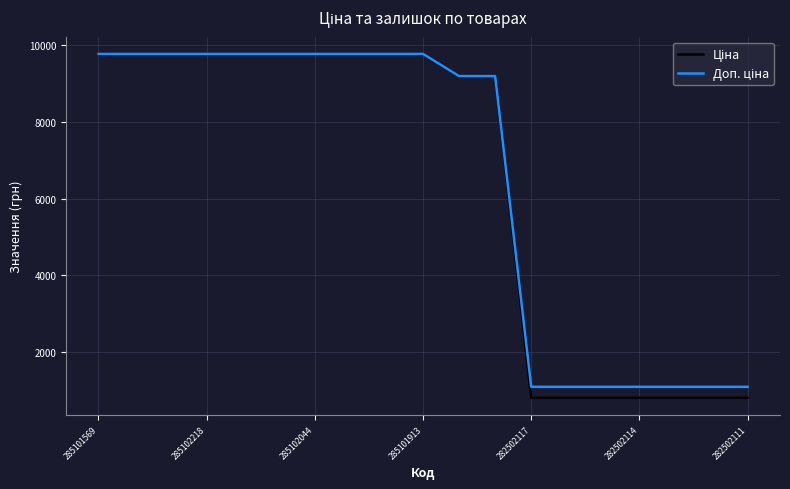

What is the minimum value shown in the chart?

802.1